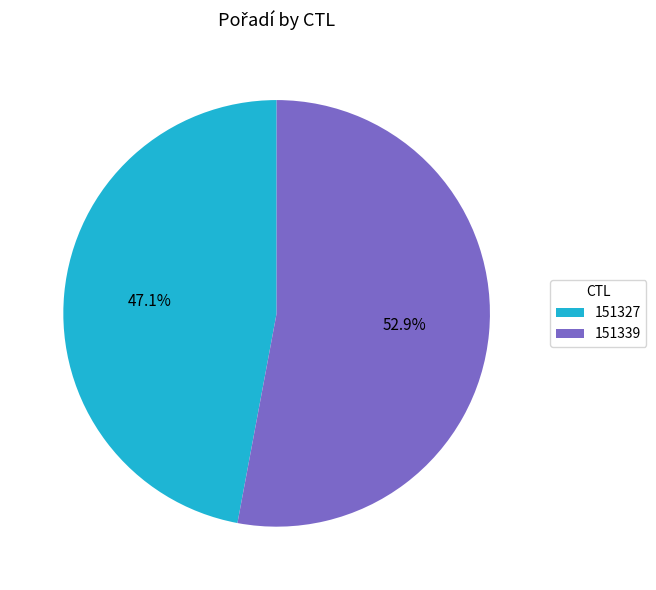

Which slice represents more than half of the pie?

151339